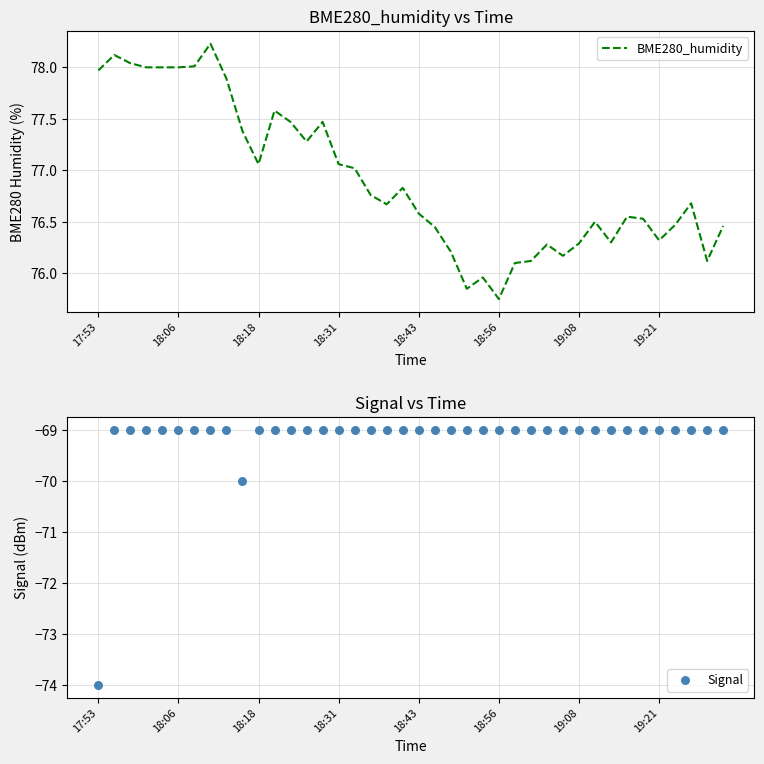

At how many categories does at least one series exceed -45?

40